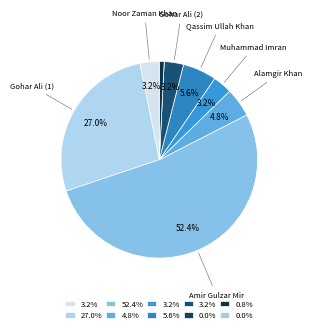

To the nearest percent, what is the difference between the largest and smallest slice percentages?

52%